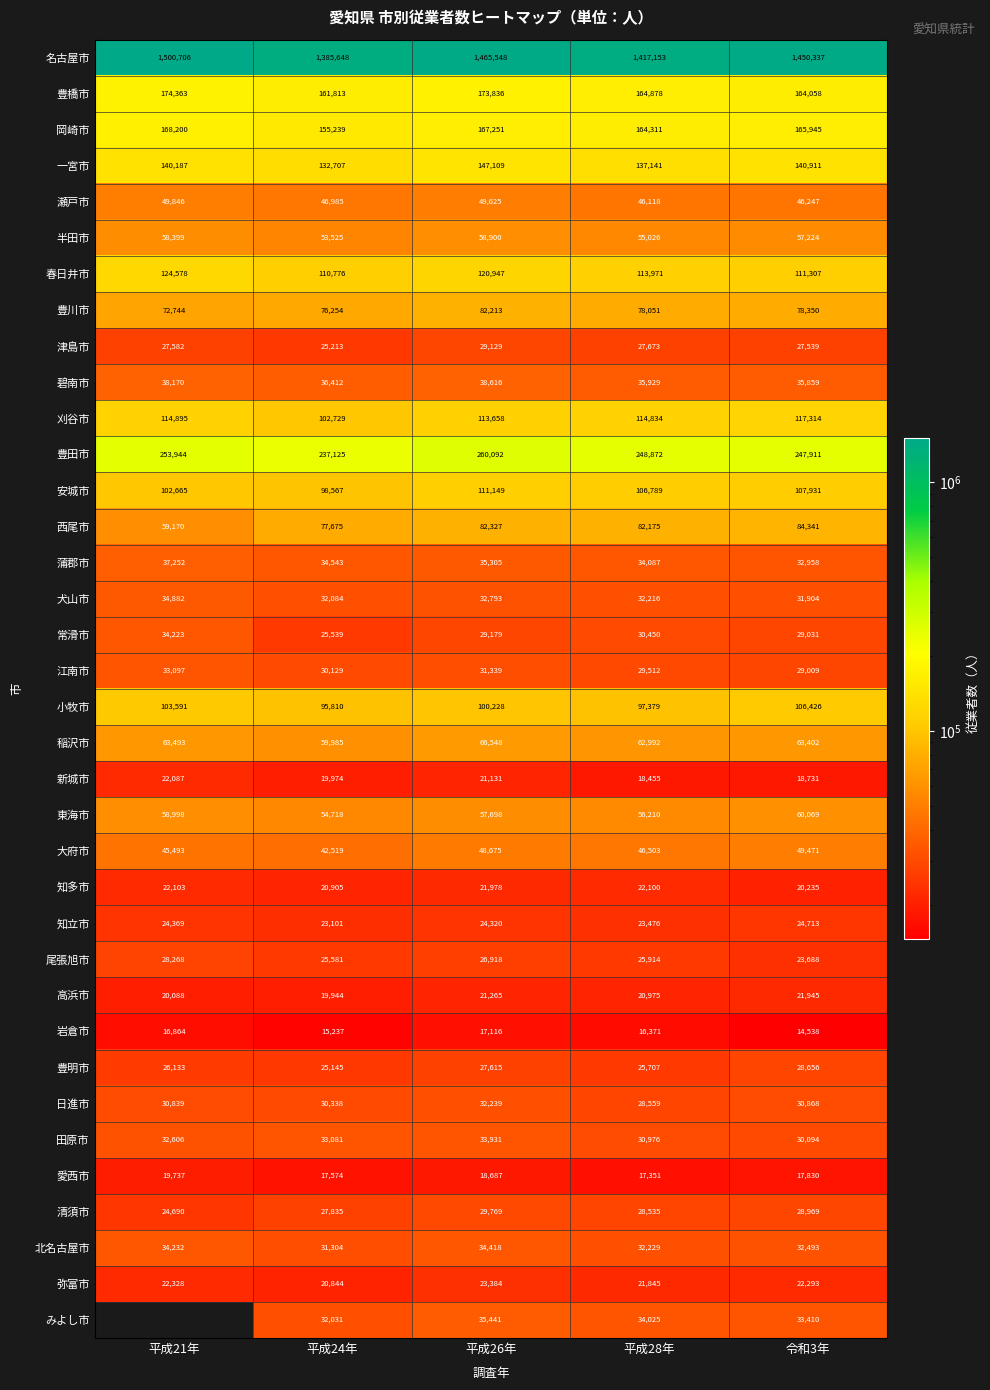

At how many categories does at least one series exceed 1449805?

3